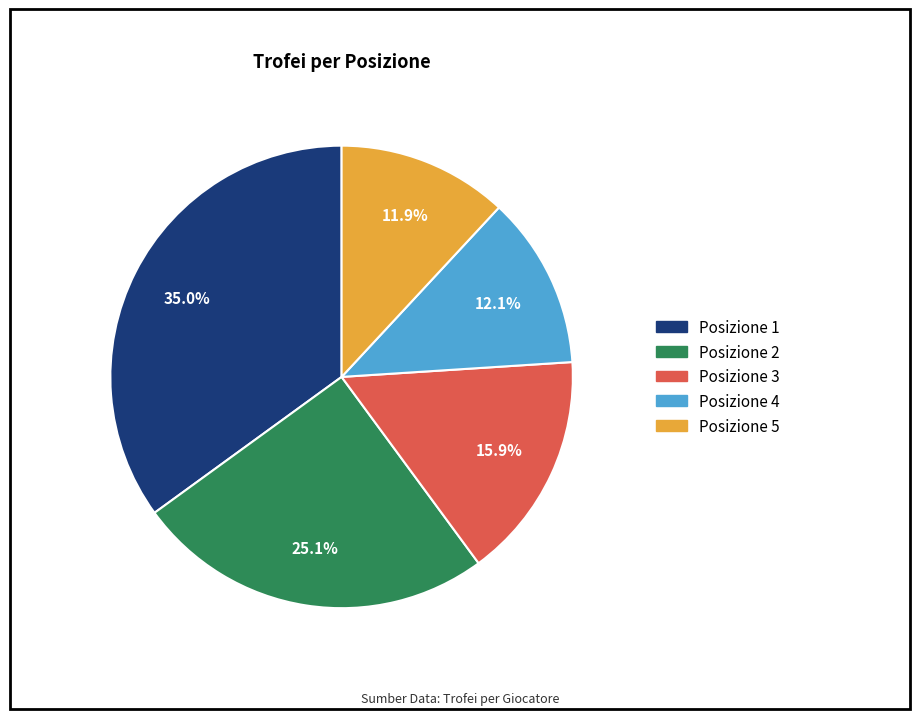

How many slices are in this pie chart?

5